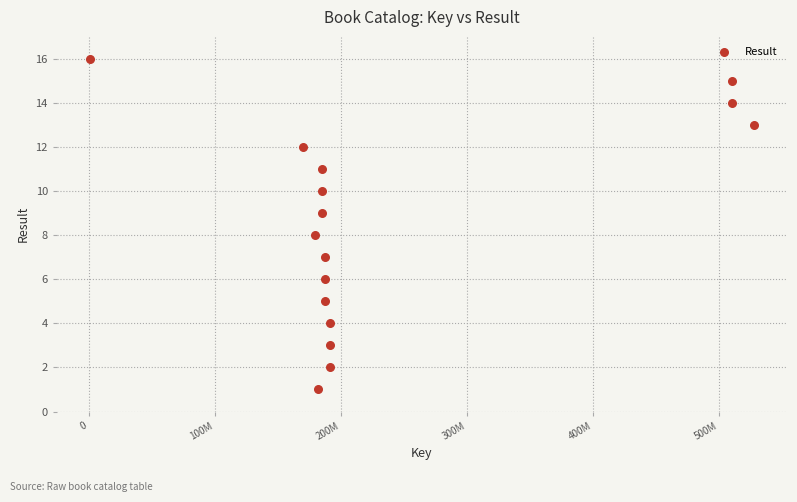

What is the range of X values (max minus min)?

526159082